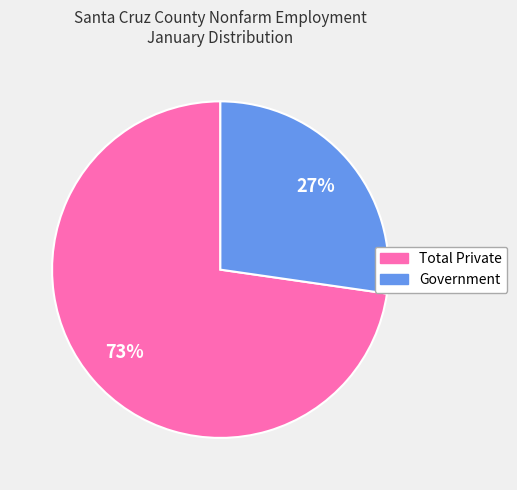

The Total Private slice represents 65% of the pie. True or false?

False